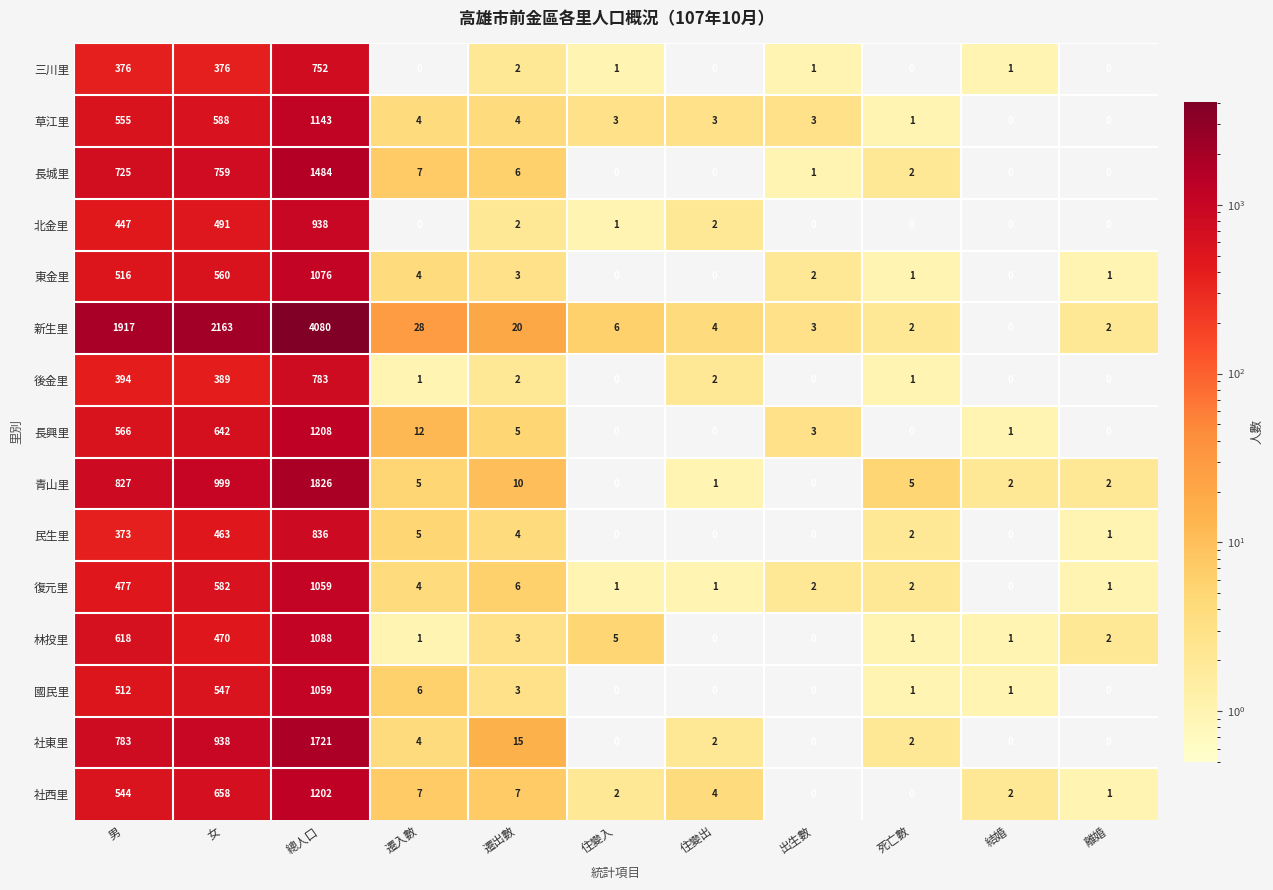

At which label is 東金里 closest to 538?

男